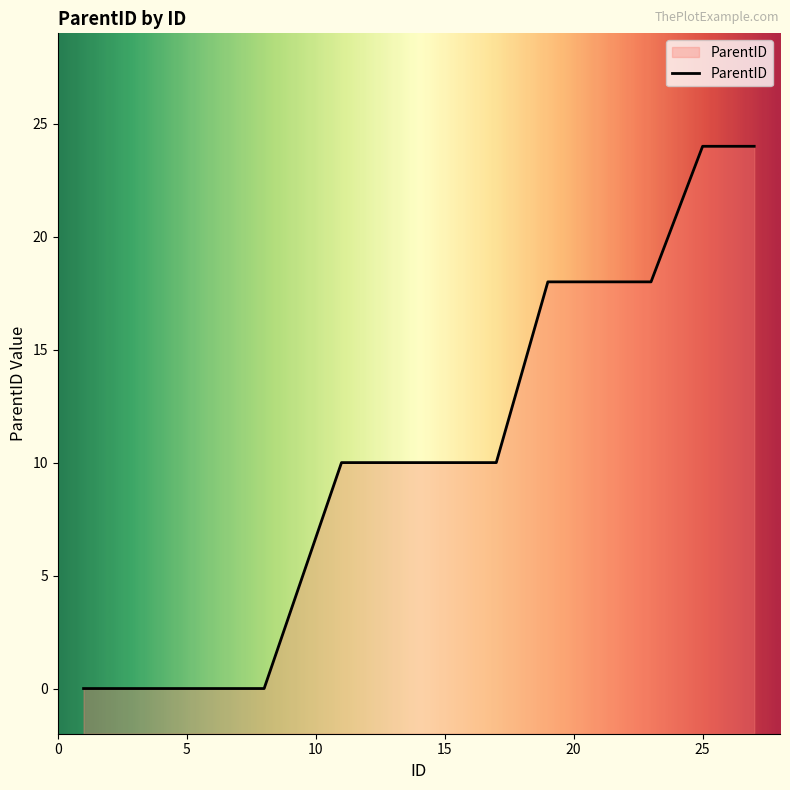

Count the number of categories in the chart.

23